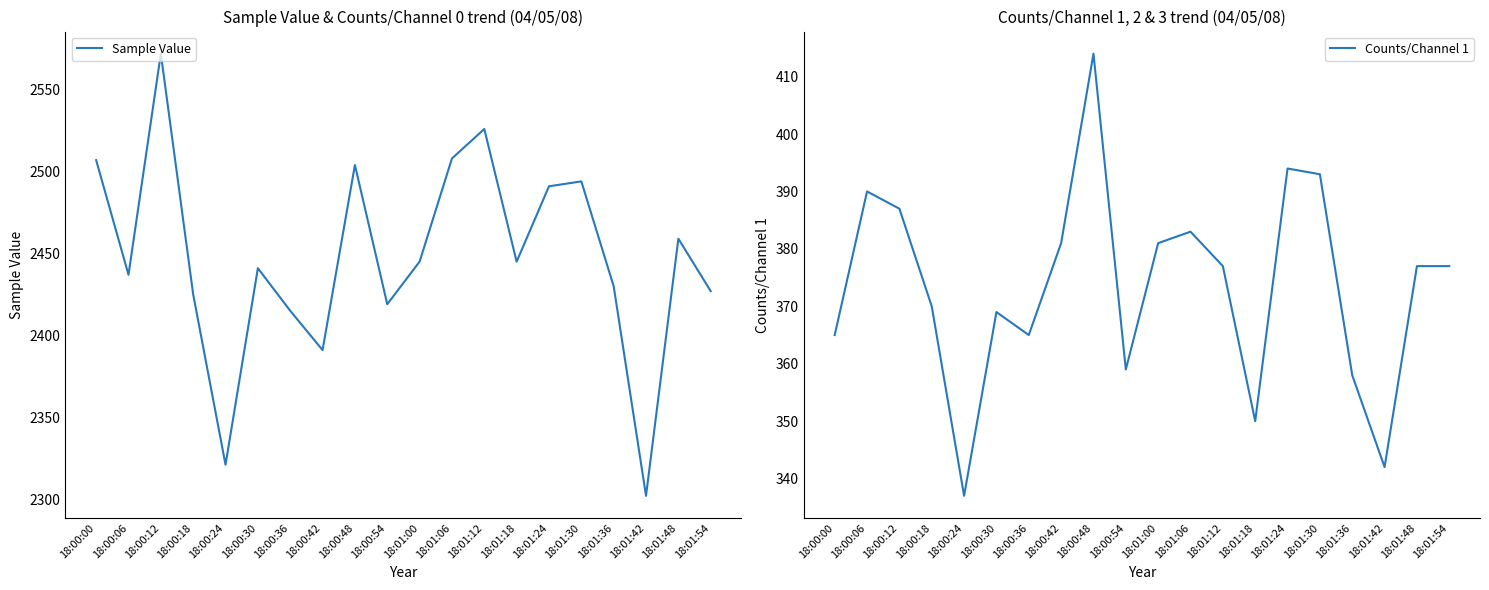

What is the greatest value displayed?

2572